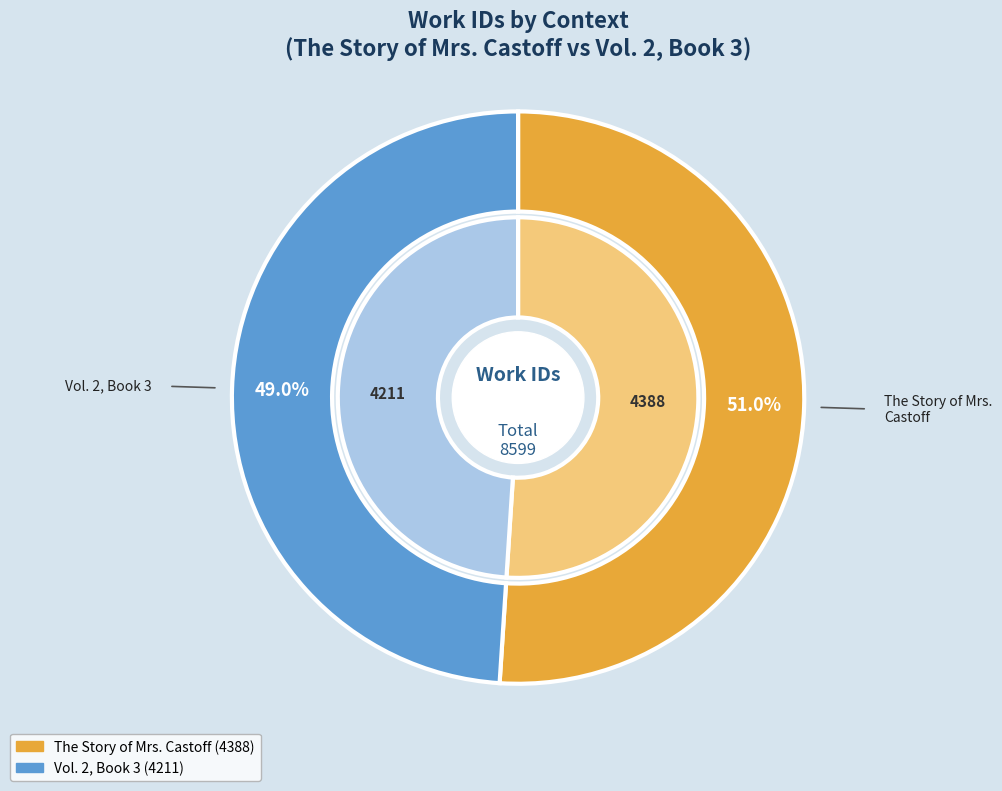

Which category has the smallest portion of the pie?

Vol. 2, Book 3